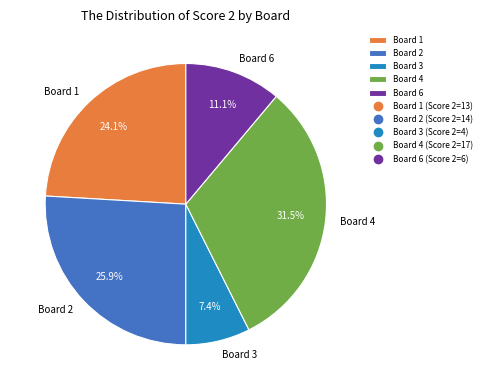

Is Board 3 the majority of the pie?

No